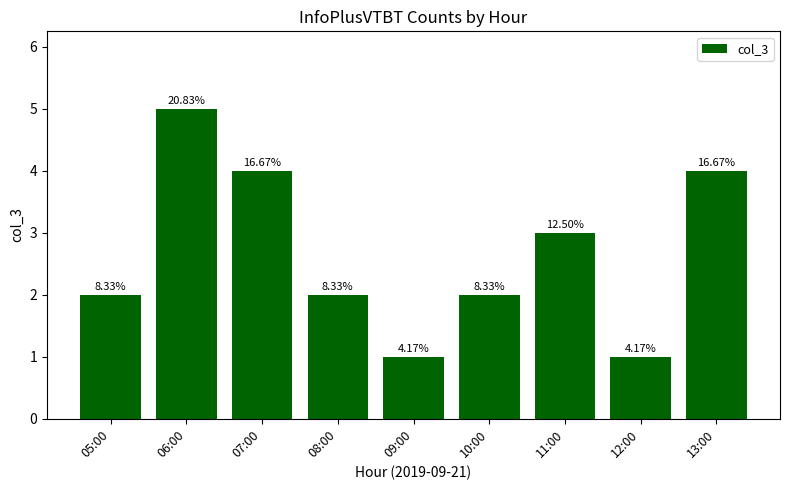

What is the value of the 8th bar from the left?

1